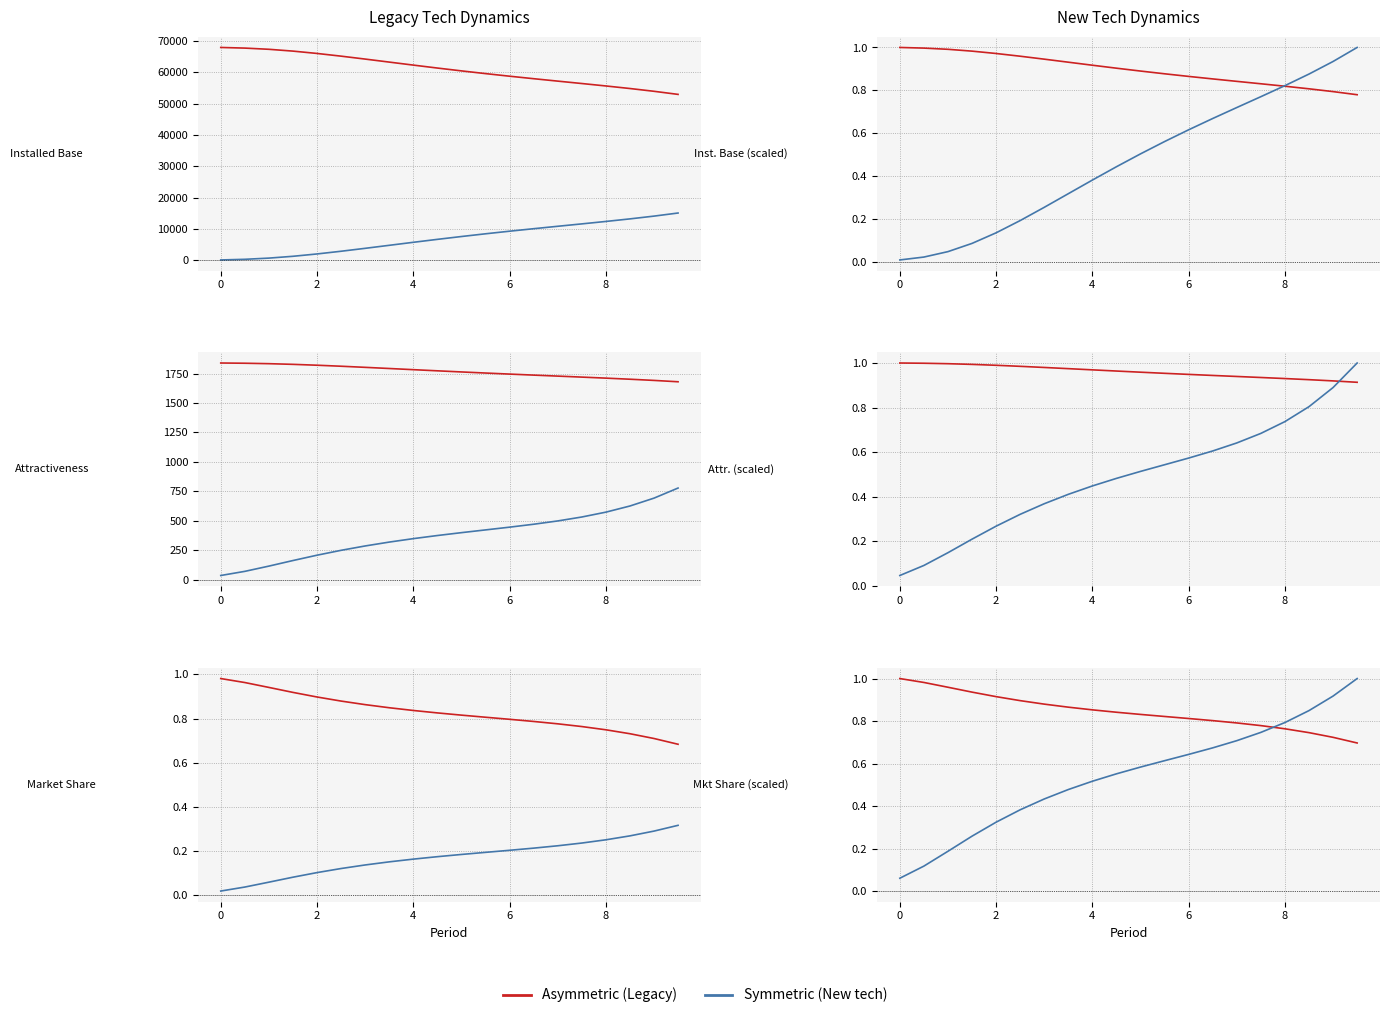

What is the average value of the Legacy (Asymmetric) series?

0.8